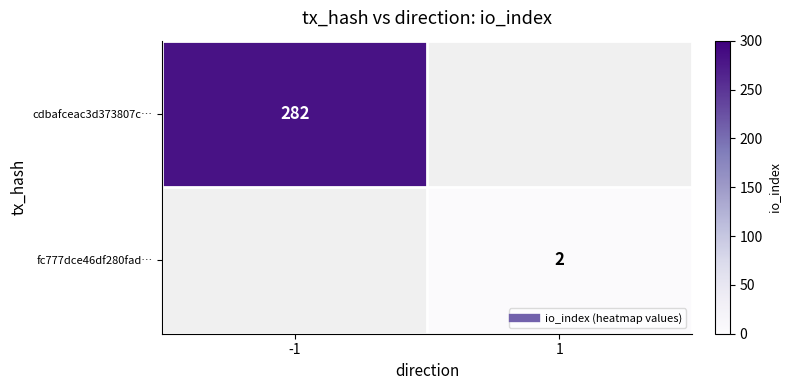

List the labels in order of cdbafceac3d373807c… value, smallest first.

-1, 1